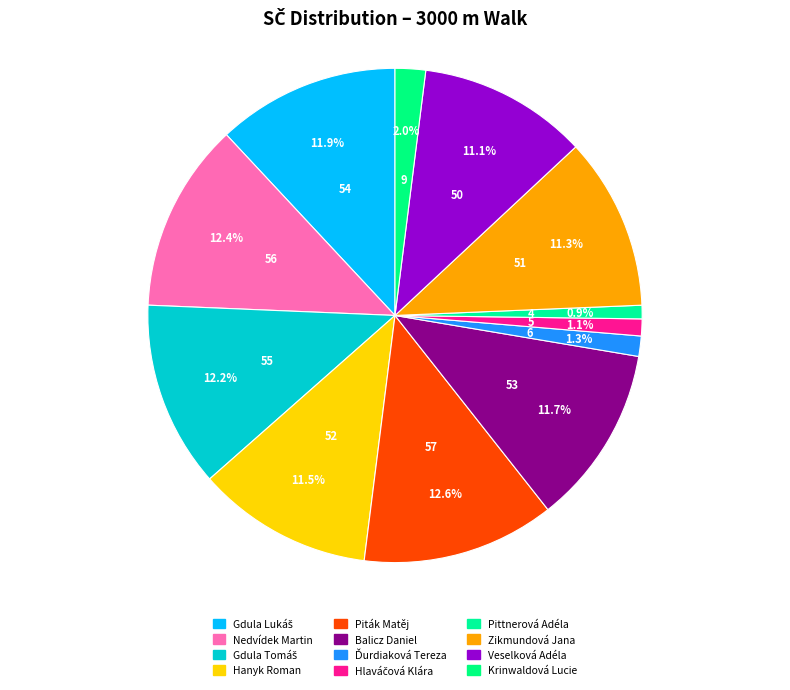

How many segments does this pie chart have?

12